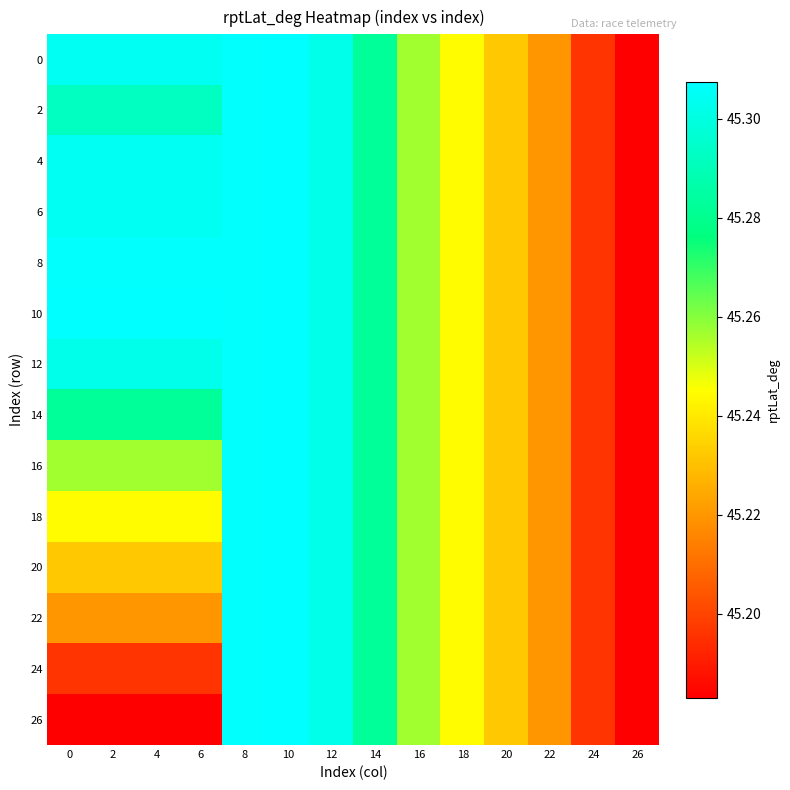

Reading right to left, extract all data points from this chart.

0: 26=45.2	24=45.2	22=45.2	20=45.2	18=45.2	16=45.3	14=45.3	12=45.3	10=45.3	8=45.3	6=45.3	4=45.3	2=45.3	0=45.3
2: 26=45.2	24=45.2	22=45.2	20=45.2	18=45.2	16=45.3	14=45.3	12=45.3	10=45.3	8=45.3	6=45.3	4=45.3	2=45.3	0=45.3
4: 26=45.2	24=45.2	22=45.2	20=45.2	18=45.2	16=45.3	14=45.3	12=45.3	10=45.3	8=45.3	6=45.3	4=45.3	2=45.3	0=45.3
6: 26=45.2	24=45.2	22=45.2	20=45.2	18=45.2	16=45.3	14=45.3	12=45.3	10=45.3	8=45.3	6=45.3	4=45.3	2=45.3	0=45.3
8: 26=45.2	24=45.2	22=45.2	20=45.2	18=45.2	16=45.3	14=45.3	12=45.3	10=45.3	8=45.3	6=45.3	4=45.3	2=45.3	0=45.3
10: 26=45.2	24=45.2	22=45.2	20=45.2	18=45.2	16=45.3	14=45.3	12=45.3	10=45.3	8=45.3	6=45.3	4=45.3	2=45.3	0=45.3
12: 26=45.2	24=45.2	22=45.2	20=45.2	18=45.2	16=45.3	14=45.3	12=45.3	10=45.3	8=45.3	6=45.3	4=45.3	2=45.3	0=45.3
14: 26=45.2	24=45.2	22=45.2	20=45.2	18=45.2	16=45.3	14=45.3	12=45.3	10=45.3	8=45.3	6=45.3	4=45.3	2=45.3	0=45.3
16: 26=45.2	24=45.2	22=45.2	20=45.2	18=45.2	16=45.3	14=45.3	12=45.3	10=45.3	8=45.3	6=45.3	4=45.3	2=45.3	0=45.3
18: 26=45.2	24=45.2	22=45.2	20=45.2	18=45.2	16=45.3	14=45.3	12=45.3	10=45.3	8=45.3	6=45.2	4=45.2	2=45.2	0=45.2
20: 26=45.2	24=45.2	22=45.2	20=45.2	18=45.2	16=45.3	14=45.3	12=45.3	10=45.3	8=45.3	6=45.2	4=45.2	2=45.2	0=45.2
22: 26=45.2	24=45.2	22=45.2	20=45.2	18=45.2	16=45.3	14=45.3	12=45.3	10=45.3	8=45.3	6=45.2	4=45.2	2=45.2	0=45.2
24: 26=45.2	24=45.2	22=45.2	20=45.2	18=45.2	16=45.3	14=45.3	12=45.3	10=45.3	8=45.3	6=45.2	4=45.2	2=45.2	0=45.2
26: 26=45.2	24=45.2	22=45.2	20=45.2	18=45.2	16=45.3	14=45.3	12=45.3	10=45.3	8=45.3	6=45.2	4=45.2	2=45.2	0=45.2